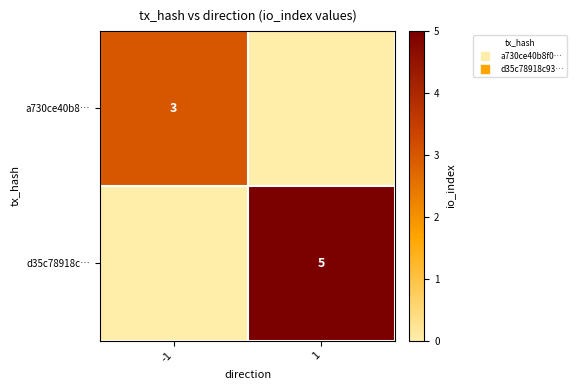

What is the spread (max minus min) of values at 1?

5